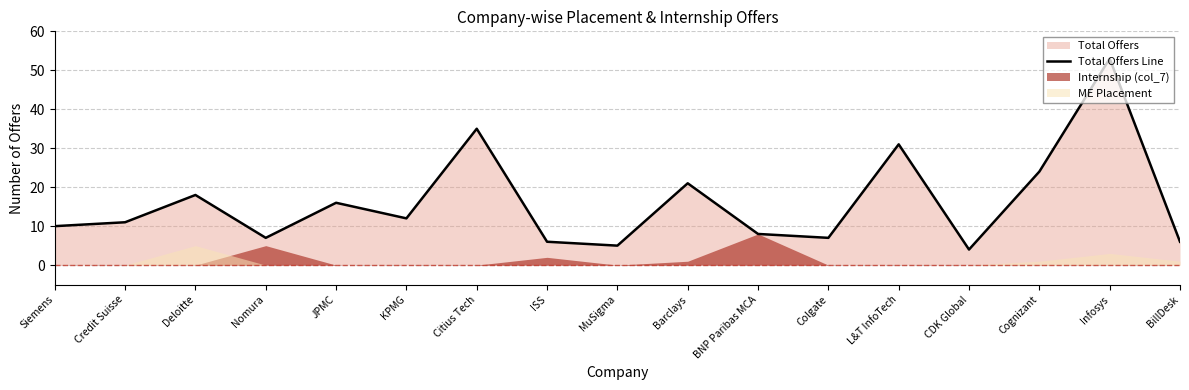

Reading left to right, transcribe all the data shown in this chart.

10	11	18	7	16	12	35	6	5	21	8	7	31	4	24	53	6